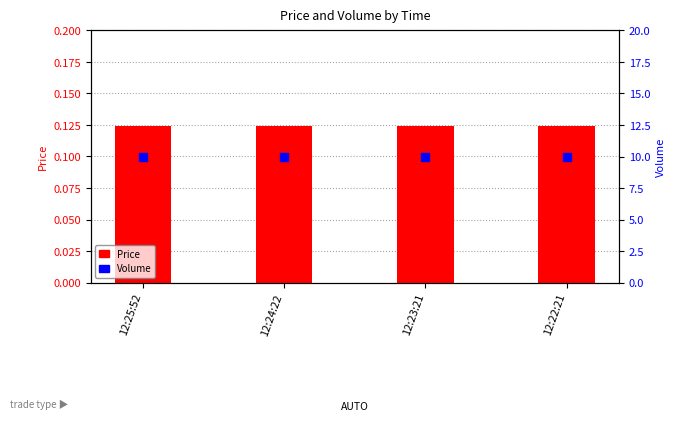

Which series reaches the maximum Y coordinate?

Volume